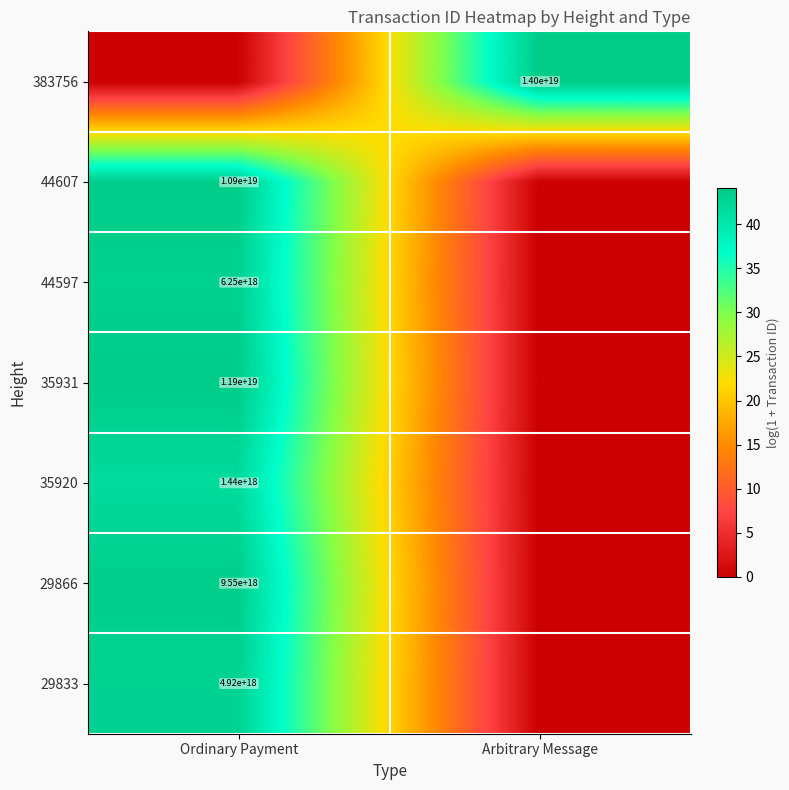

At which category is the sum across all series the highest?

Ordinary Payment